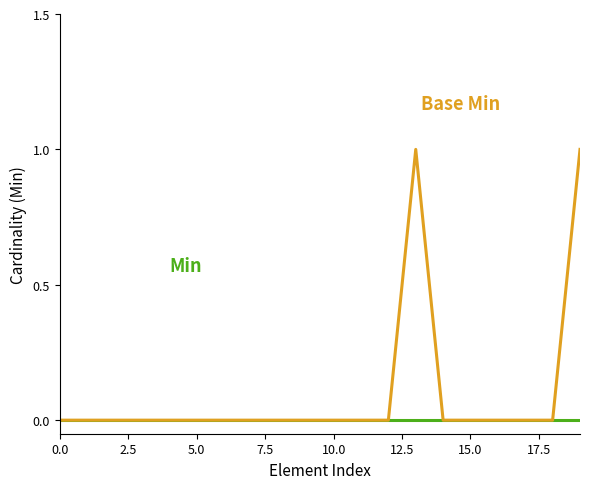

How many lines are shown in the chart?

2